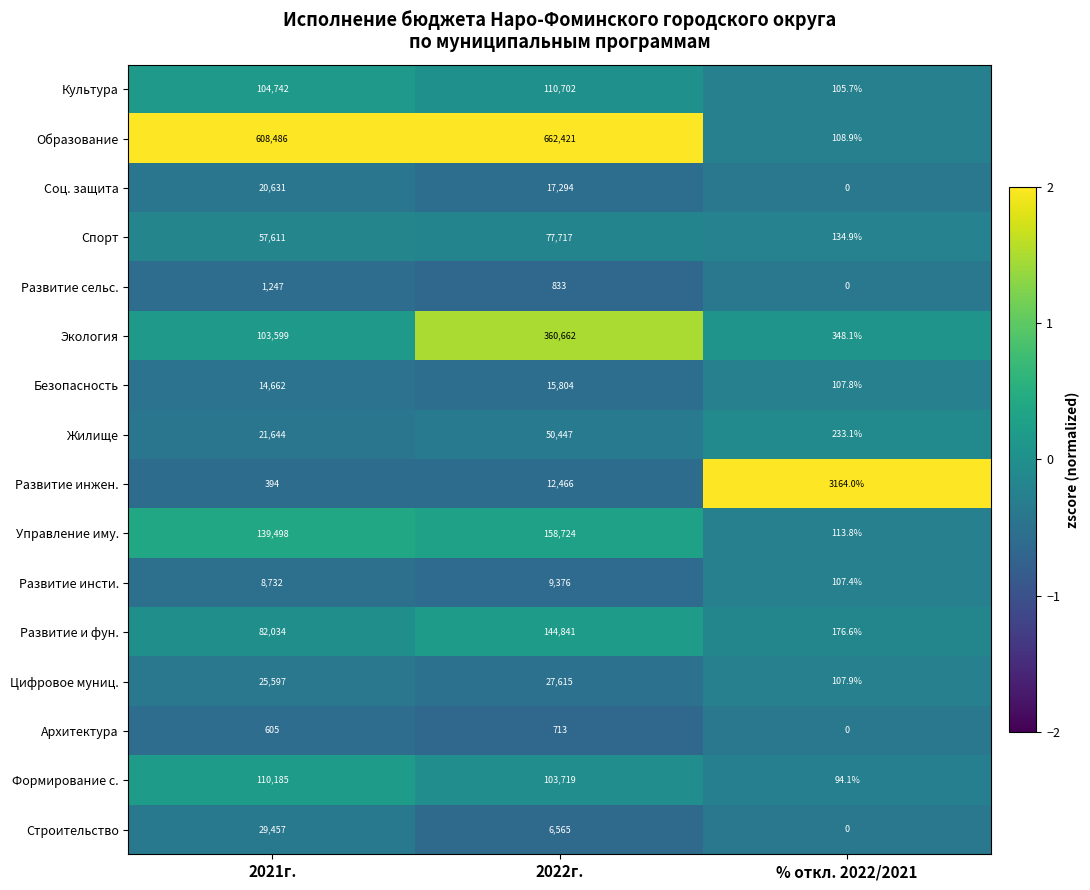

The Образование series shows 608486.0 at 2021г.. True or false?

True